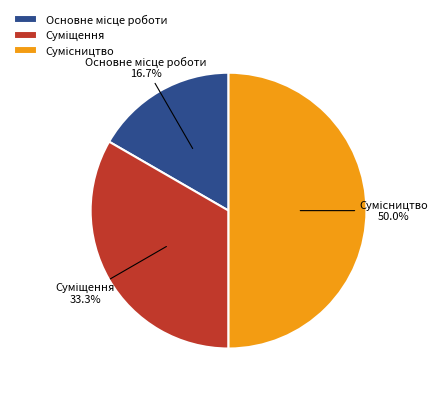

Count the number of slices in the pie.

3